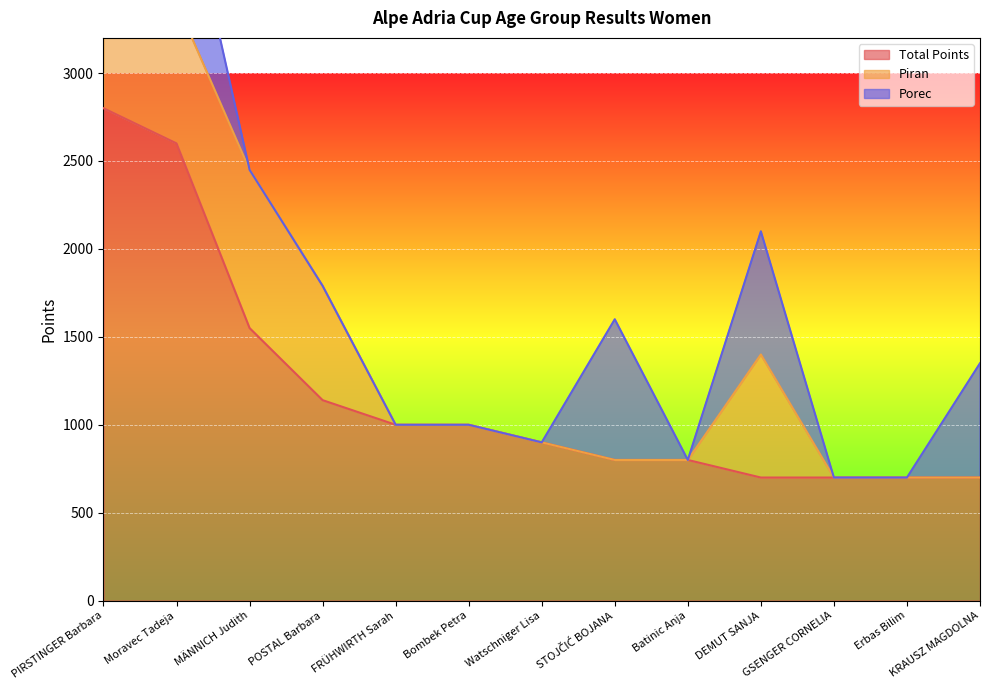

True or false: Total Points has a value of 1000 at FRÜHWIRTH Sarah.

True